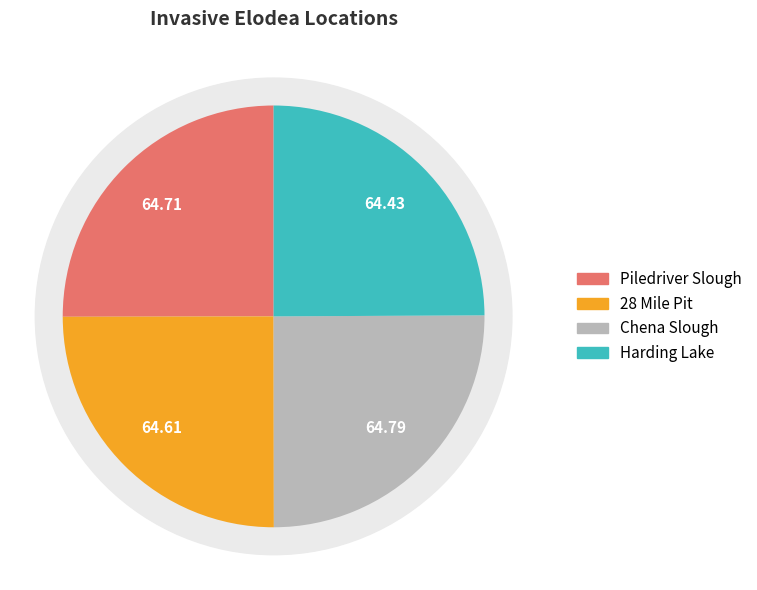

True or false: 28 Mile Pit accounts for 14% of the total.

False